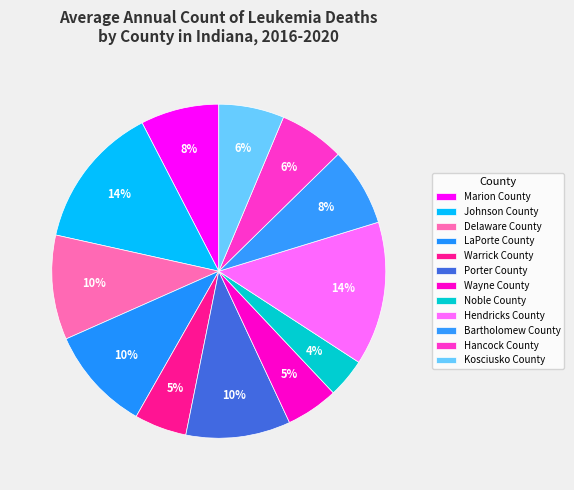

Count the number of slices in the pie.

12